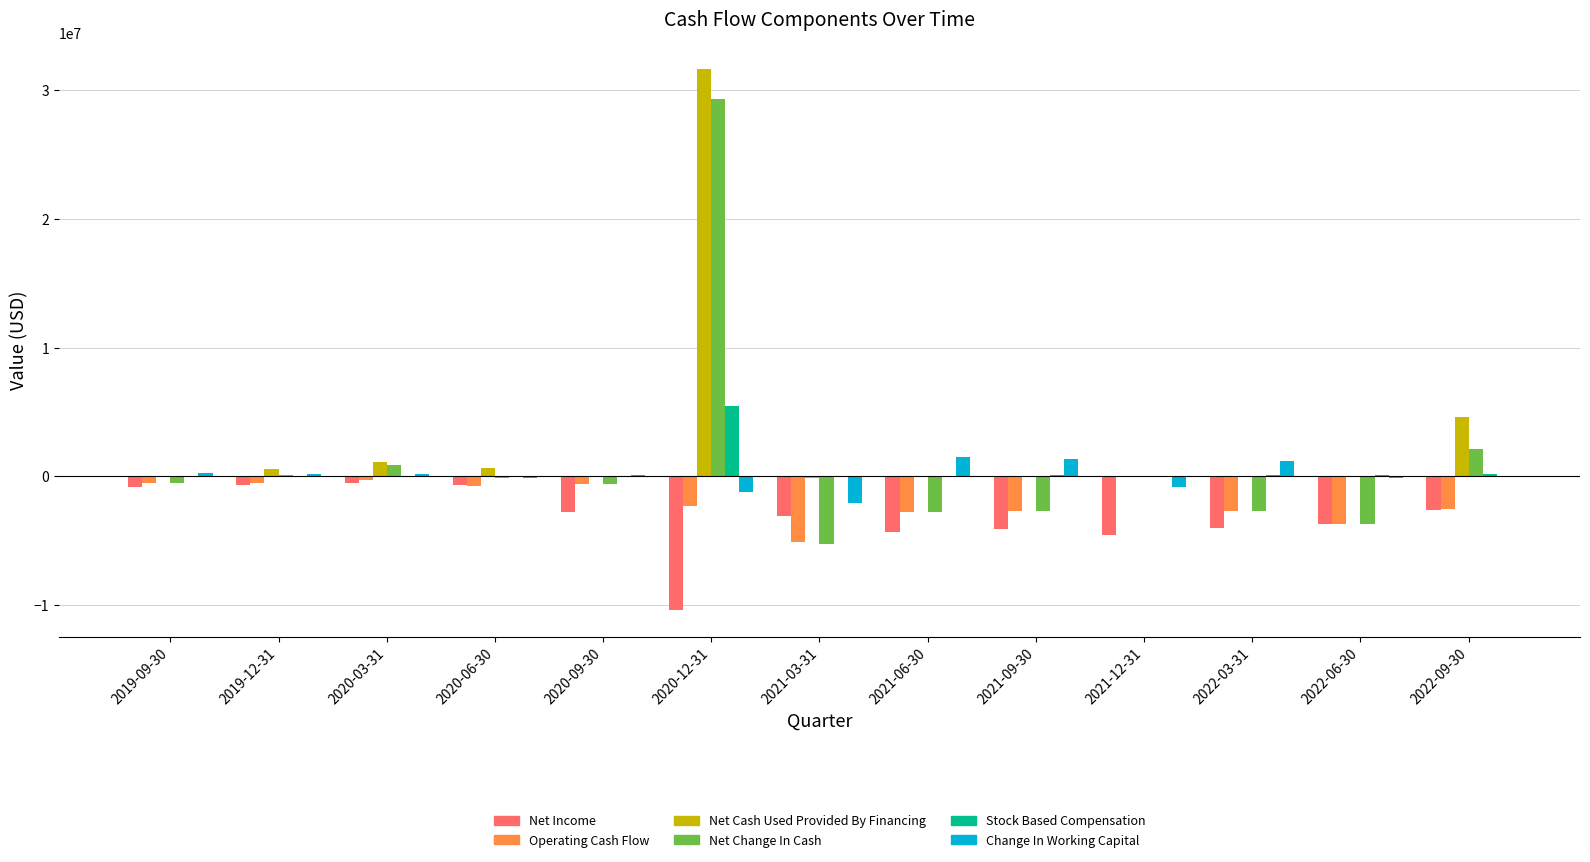

What is the spread (max minus min) of values at 2020-06-30?

1399117